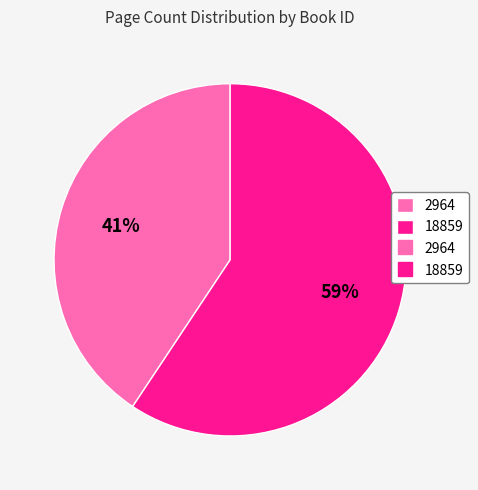

Is there a majority slice in this chart?

Yes